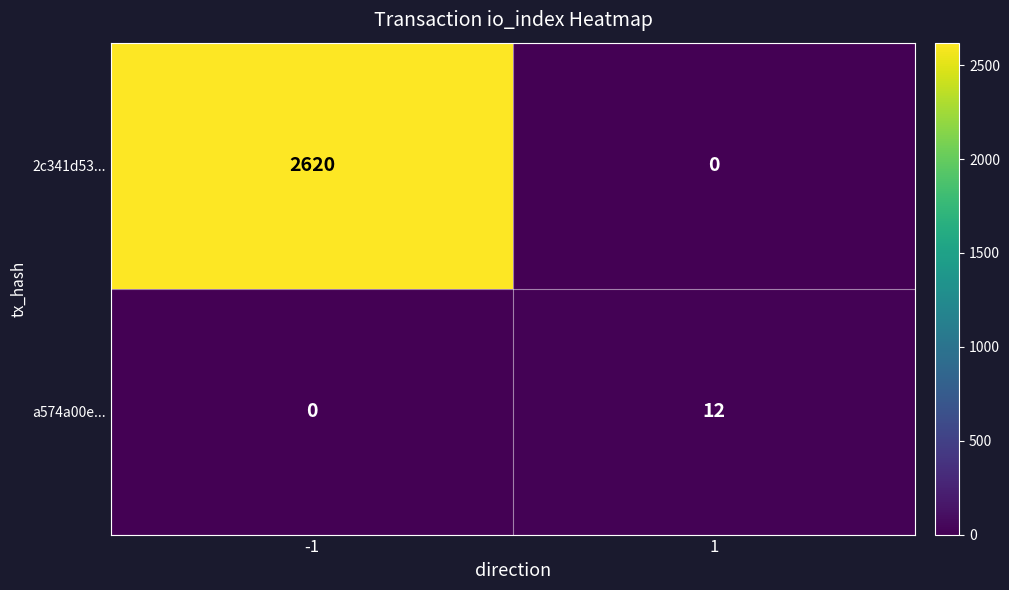

Rank the series at 1 from lowest to highest value.

2c341d53..., a574a00e...